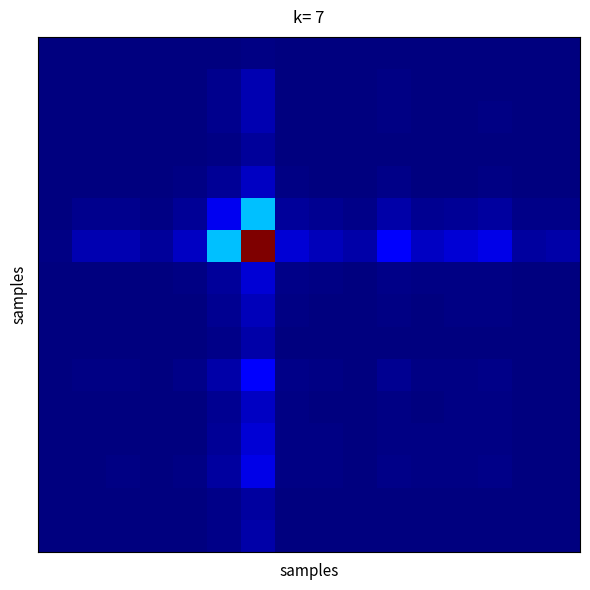

At how many categories does at least one series exceed 0?

16